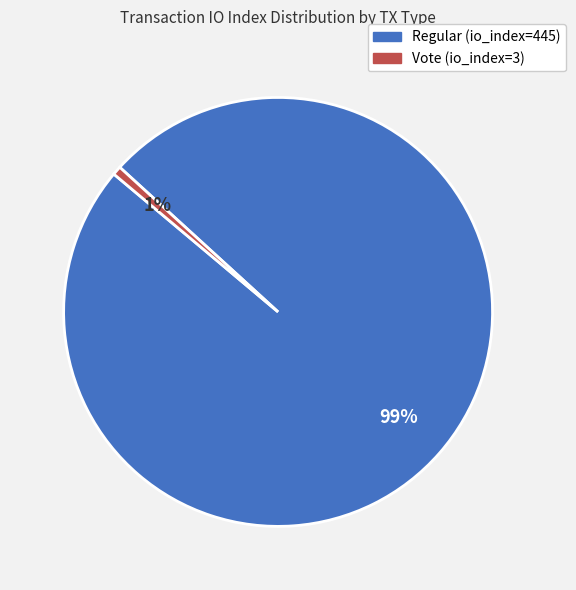

Rank the categories by value from lowest to highest.

Vote (io_index=3), Regular (io_index=445)